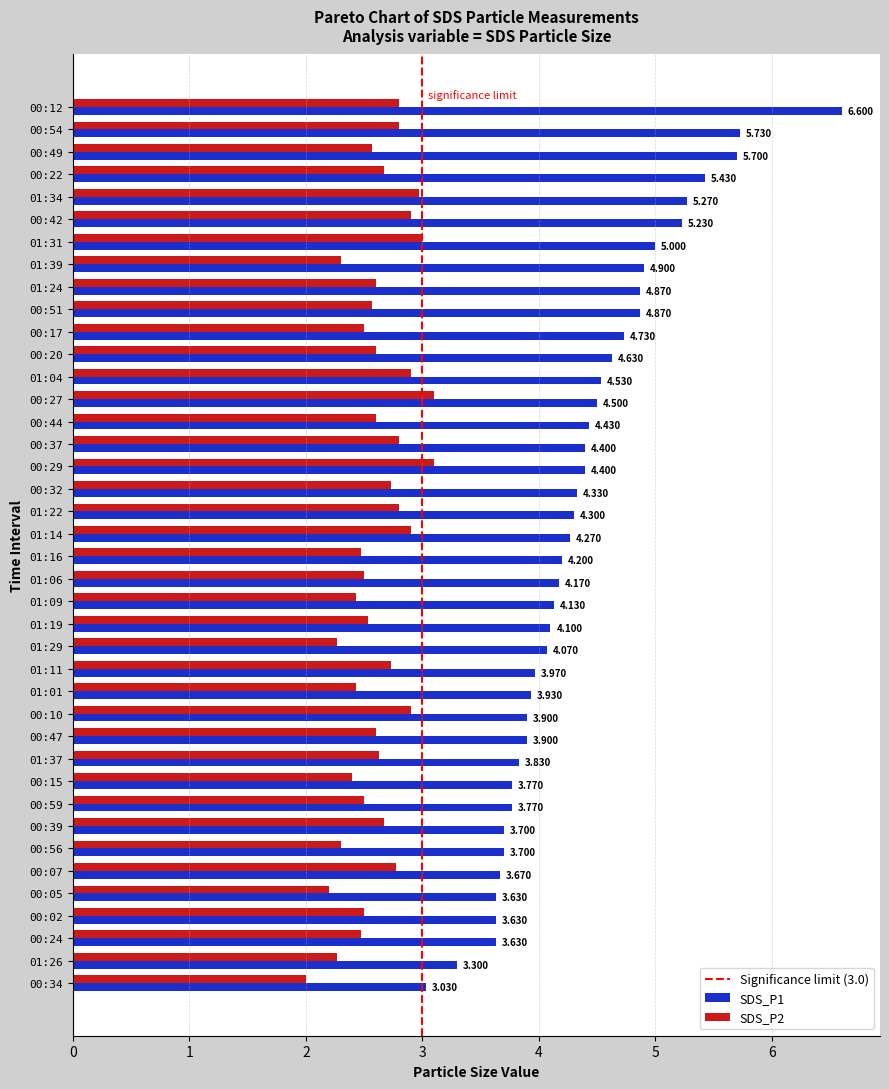

Is the value of SDS_P2 at 00:02 greater than the value of SDS_P1 at 00:47?

No